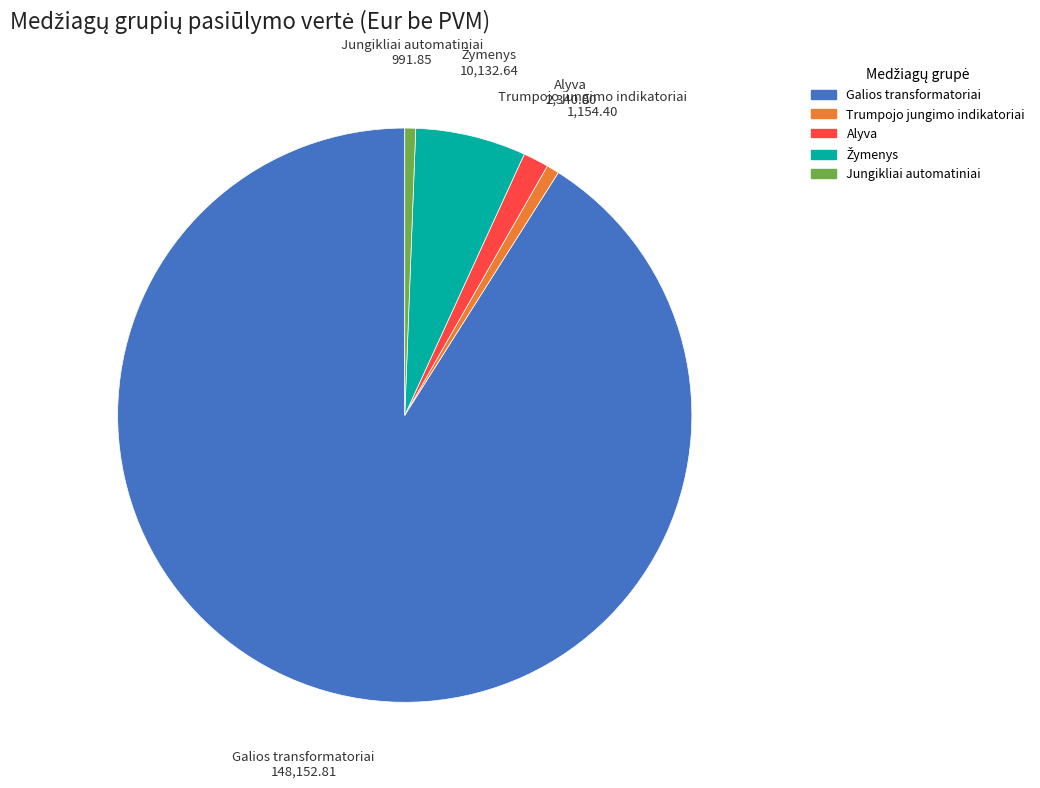

Is there any slice that represents more than half of the pie?

Yes